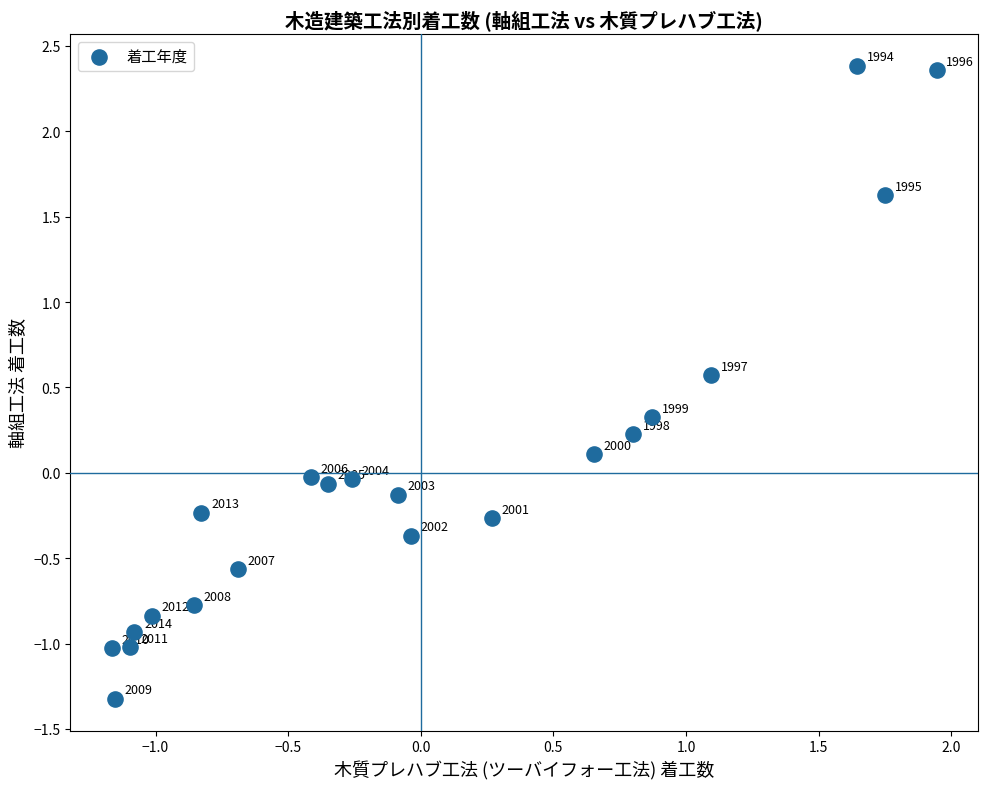

What is the range of Y values (max minus min)?

3.7